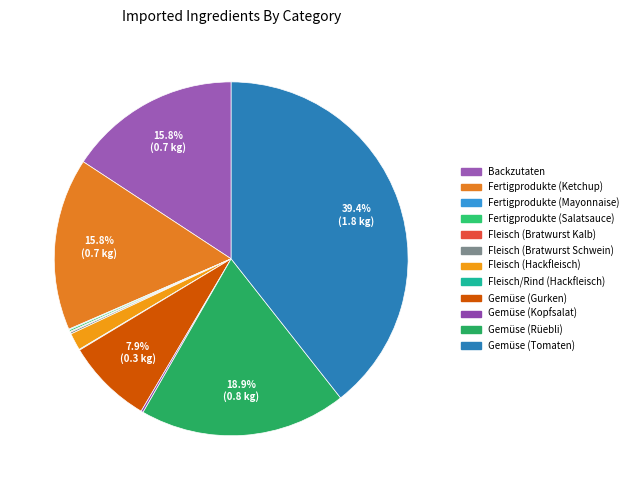

Rank the categories by value from lowest to highest.

Fleisch/Rind (Hackfleisch), Fertigprodukte (Mayonnaise), Fleisch (Bratwurst Kalb), Fertigprodukte (Salatsauce), Fleisch (Bratwurst Schwein), Gemüse (Kopfsalat), Fleisch (Hackfleisch), Gemüse (Gurken), Backzutaten, Fertigprodukte (Ketchup), Gemüse (Rüebli), Gemüse (Tomaten)